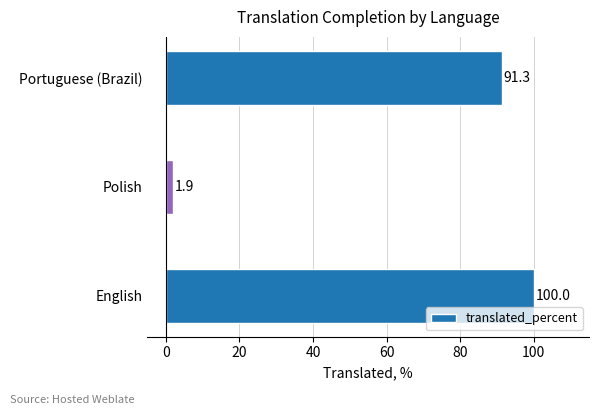

At which label is the value closest to 50?

Portuguese (Brazil)